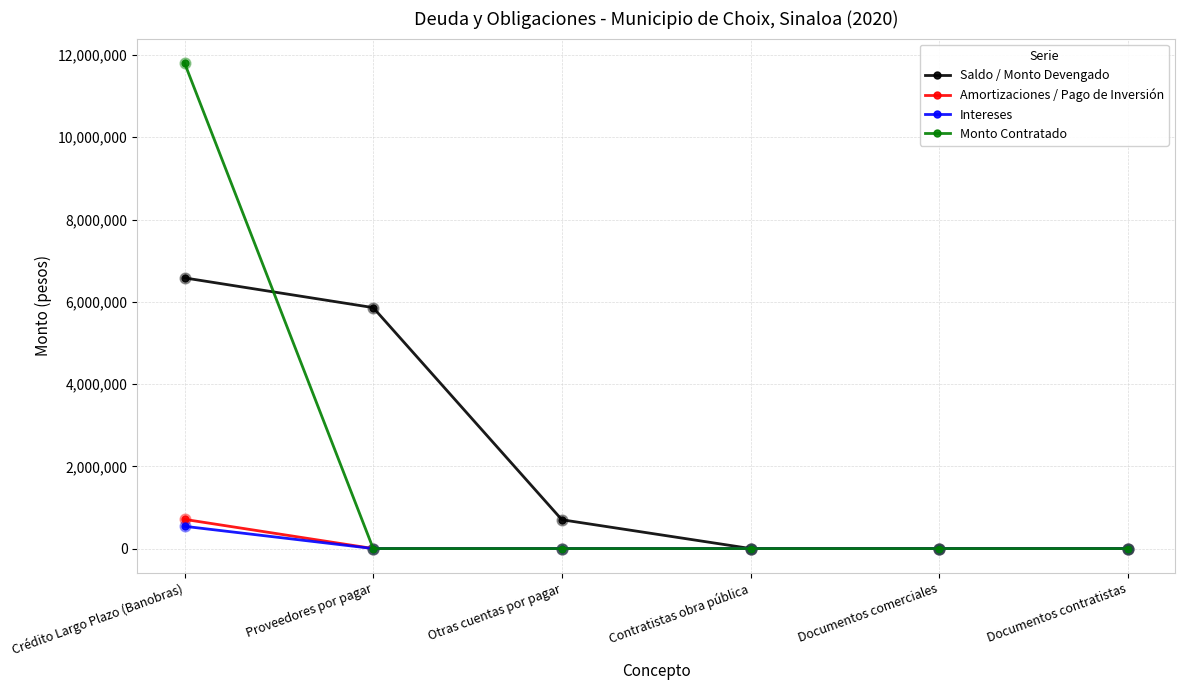

At how many categories does at least one series exceed 6232966?

1